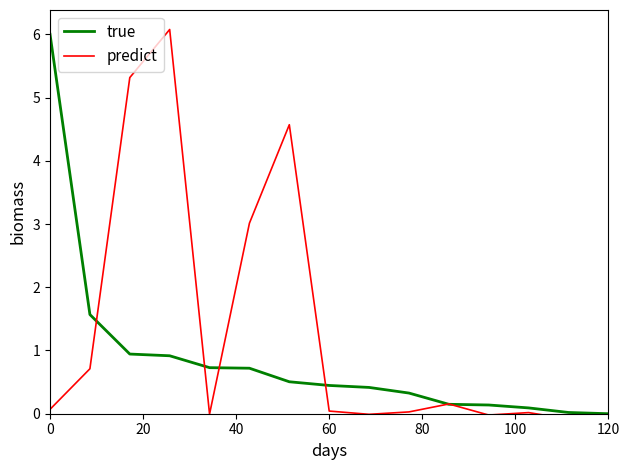

What is the highest value of the true series?

6.0